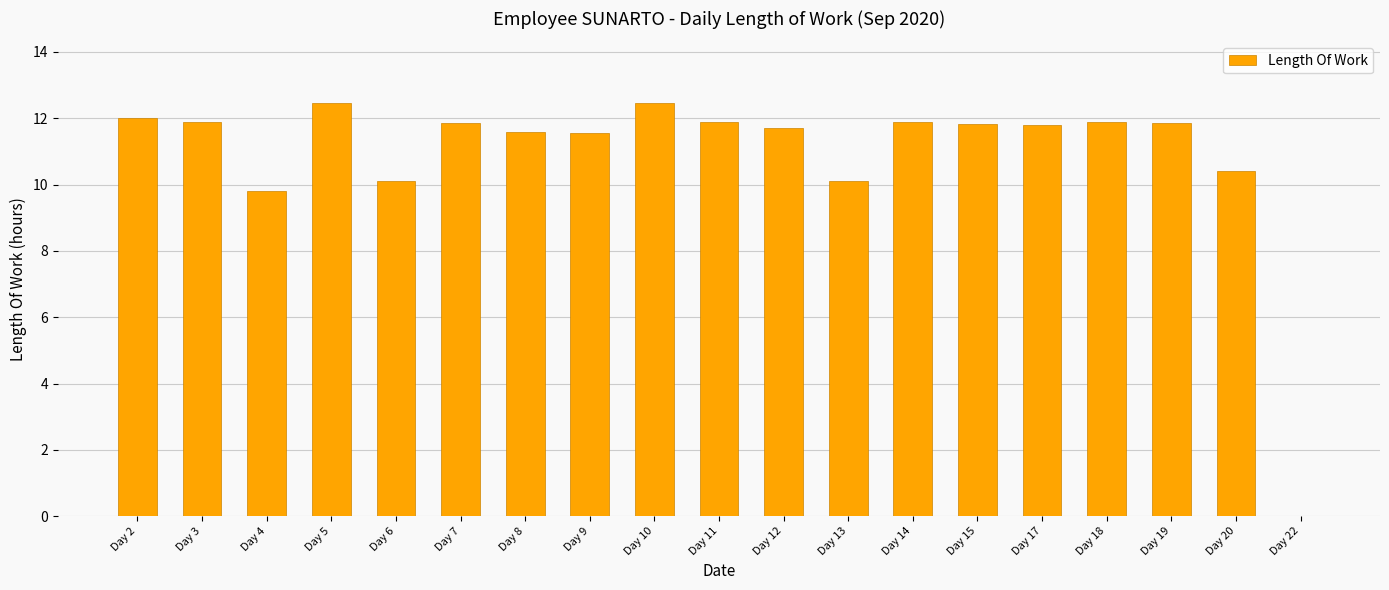

At which label does the data first exceed 11?

Day 2